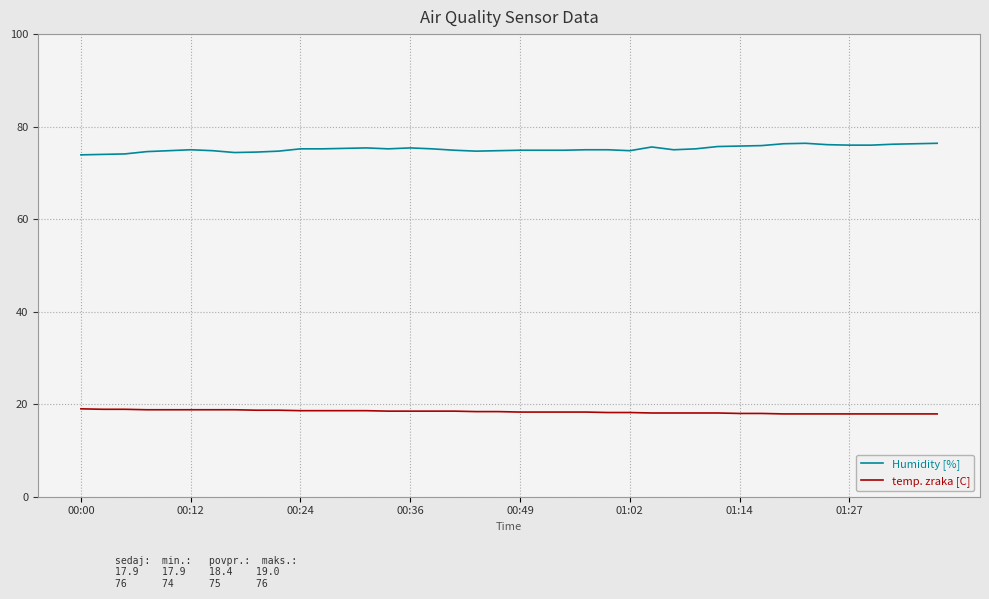

What is the greatest value displayed?

76.4